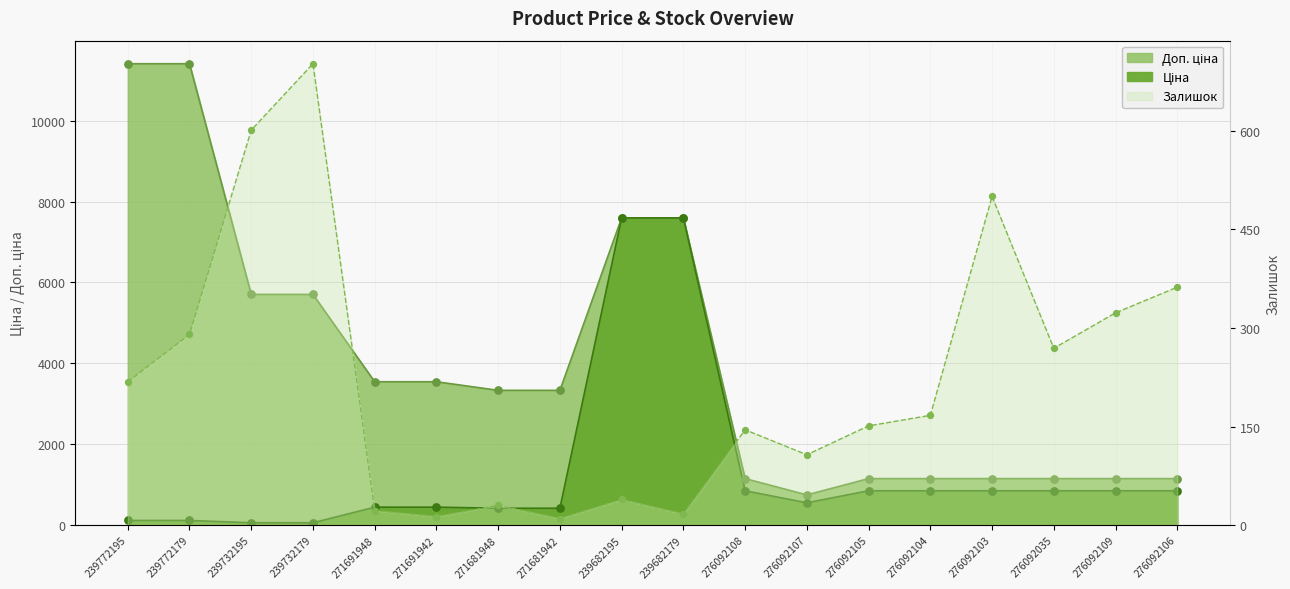

What is the total value across all series at 276092105?

2149.2